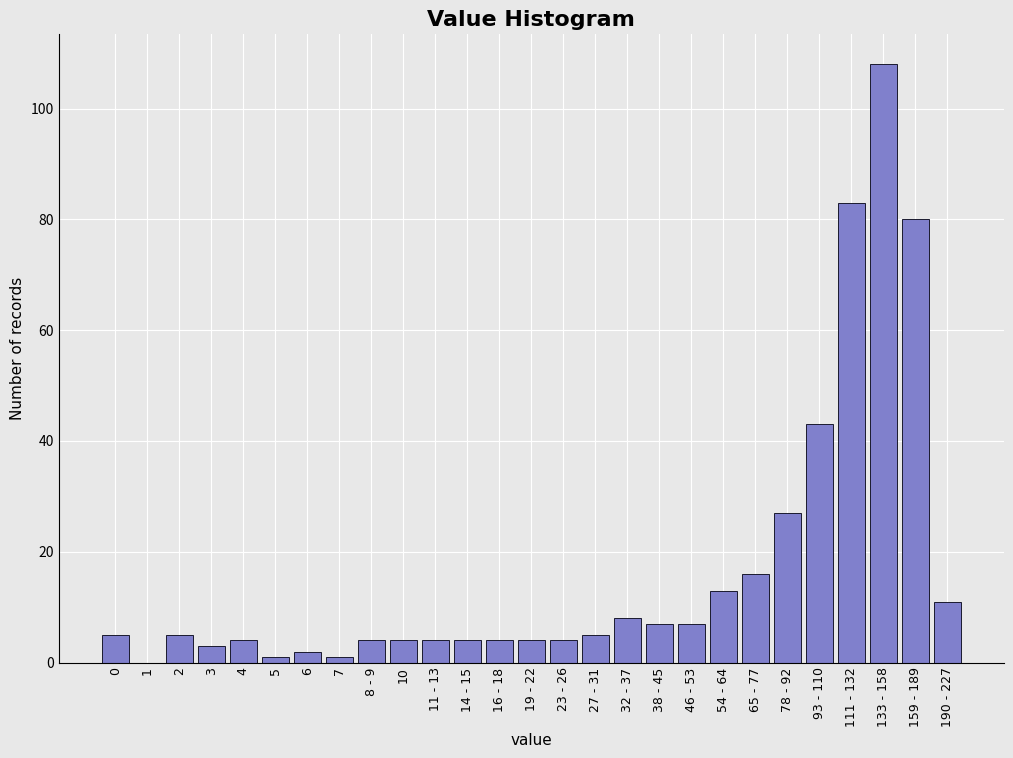

Reading left to right, transcribe all the data shown in this chart.

0=5	1=0	2=5	3=3	4=4	5=1	6=2	7=1	8 - 9=4	10=4	11 - 13=4	14 - 15=4	16 - 18=4	19 - 22=4	23 - 26=4	27 - 31=5	32 - 37=8	38 - 45=7	46 - 53=7	54 - 64=13	65 - 77=16	78 - 92=27	93 - 110=43	111 - 132=83	133 - 158=108	159 - 189=80	190 - 227=11